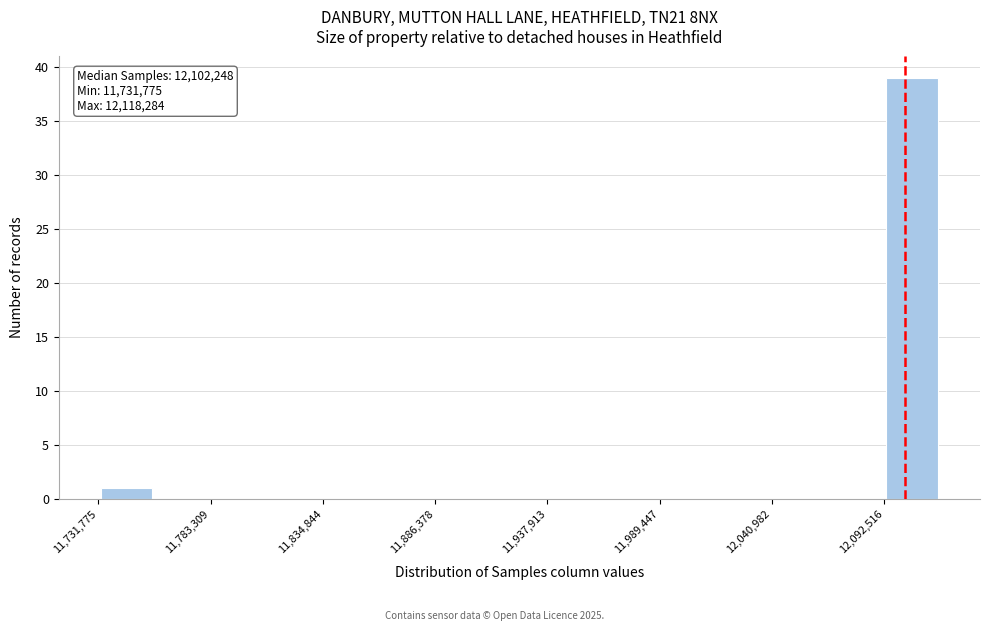

Around what value on the x-axis is the tallest bar? Give the approximate position of its centre, as read against the axis.

12110000